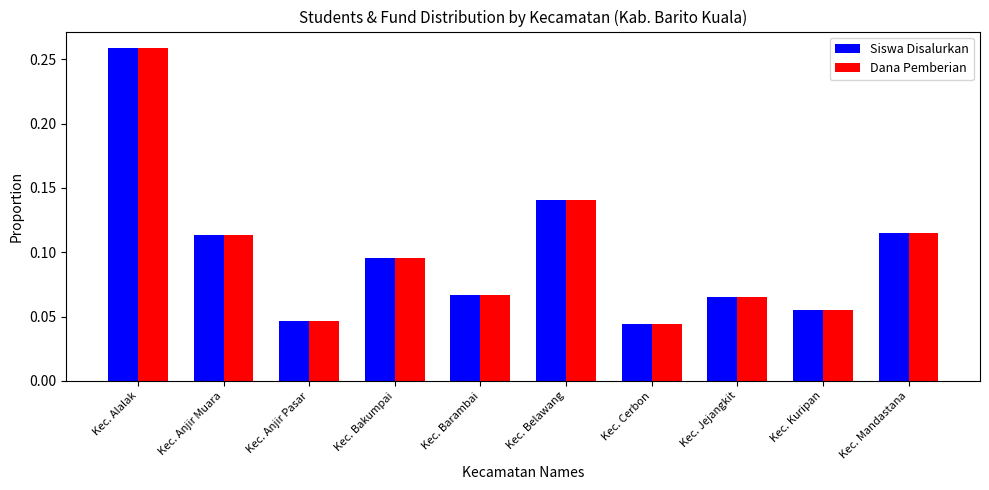

What is the sum of all Dana Pemberian values?

1.0